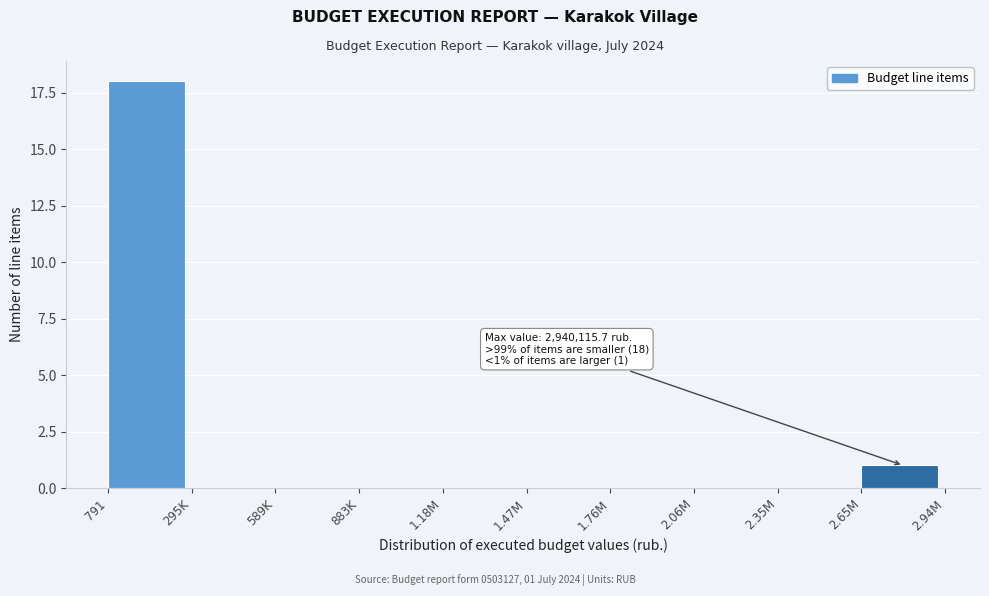

Reading left to right, extract all data points from this chart.

791=18	295K=0	589K=0	883K=0	1.18M=0	1.47M=0	1.76M=0	2.06M=0	2.35M=0	2.65M=1